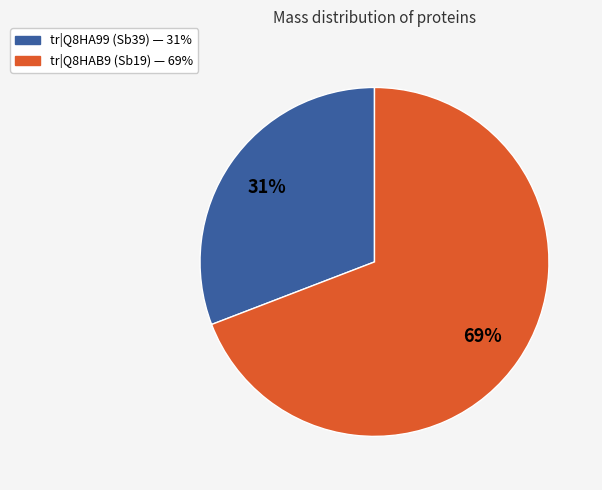

How many segments does this pie chart have?

2